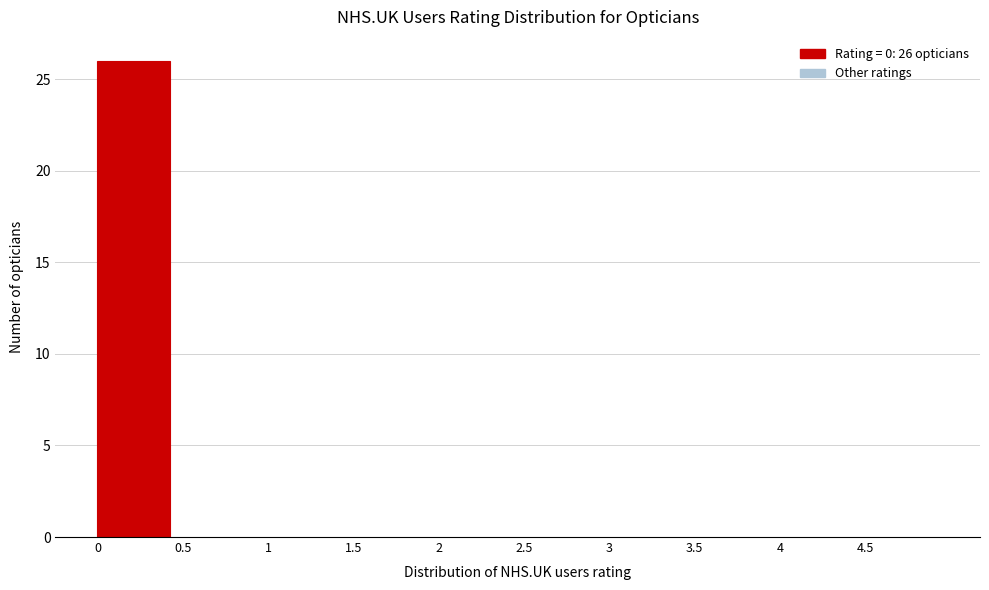

Over which range of the x-axis is the bar tallest?

0.0 to 0.5